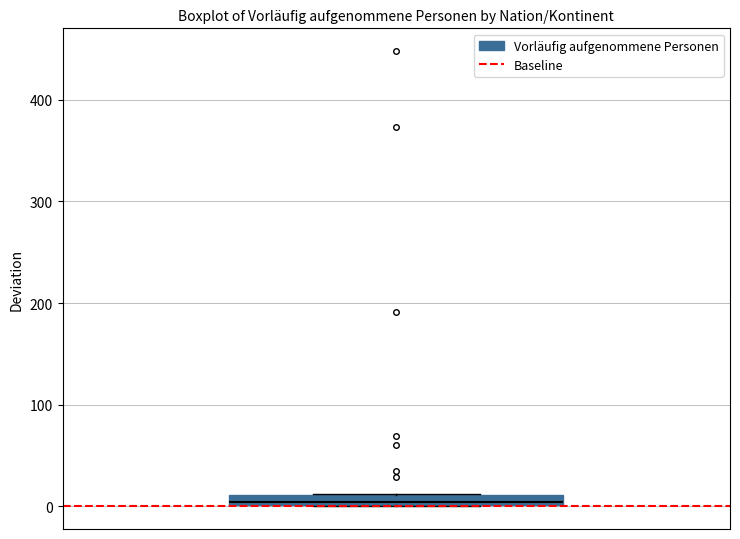

Where is the upper edge of the box on the y-axis? The values are not printed on the chart, so give them approximately, as read against the axis.

10